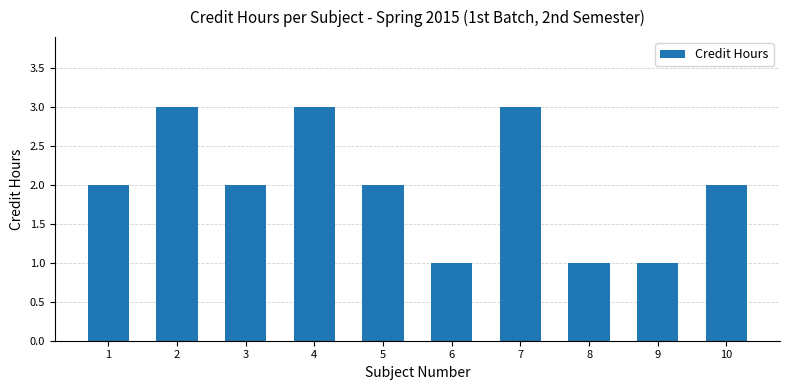

The chart shows a value of 3 at 7. True or false?

True